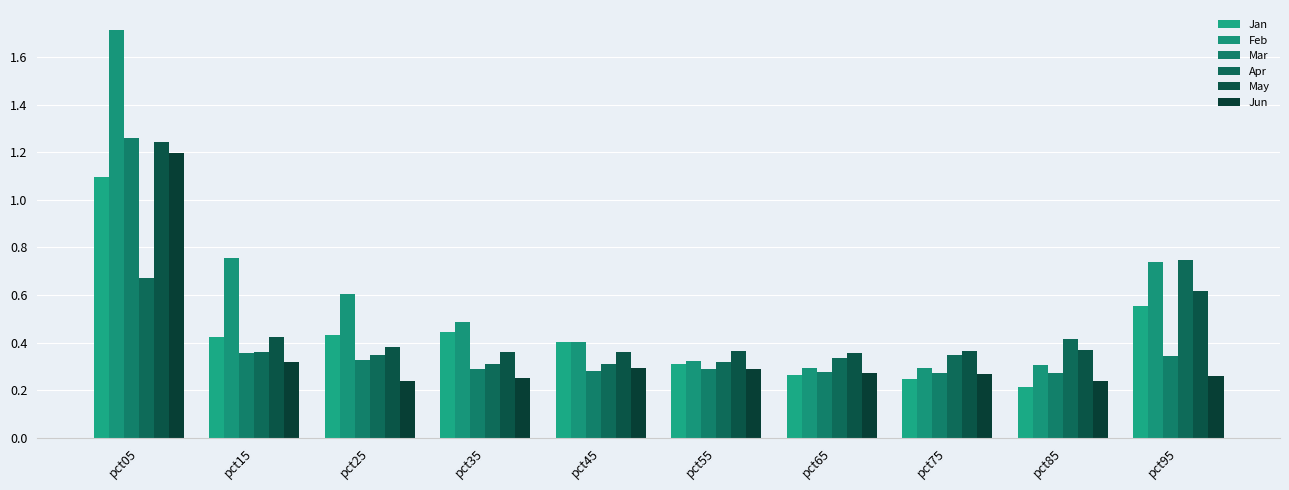

How many bars are there in total?

60